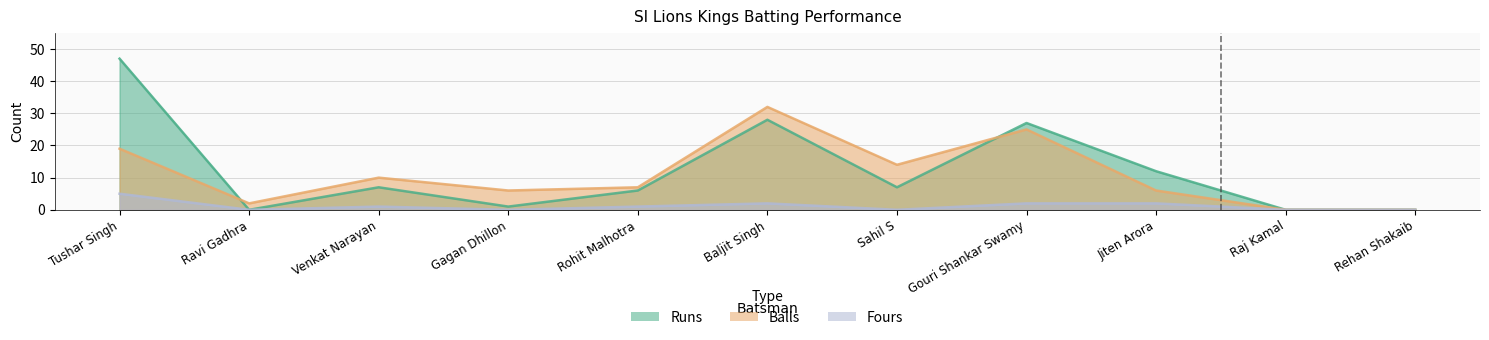

How many values in the Balls series are below 7?

5